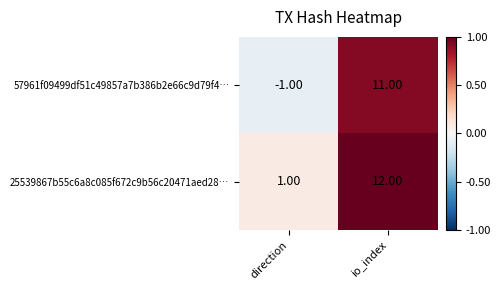

What is the difference between the 25539867b55c6a8c085f672c9b56c20471aed28… values at direction and io_index?

11